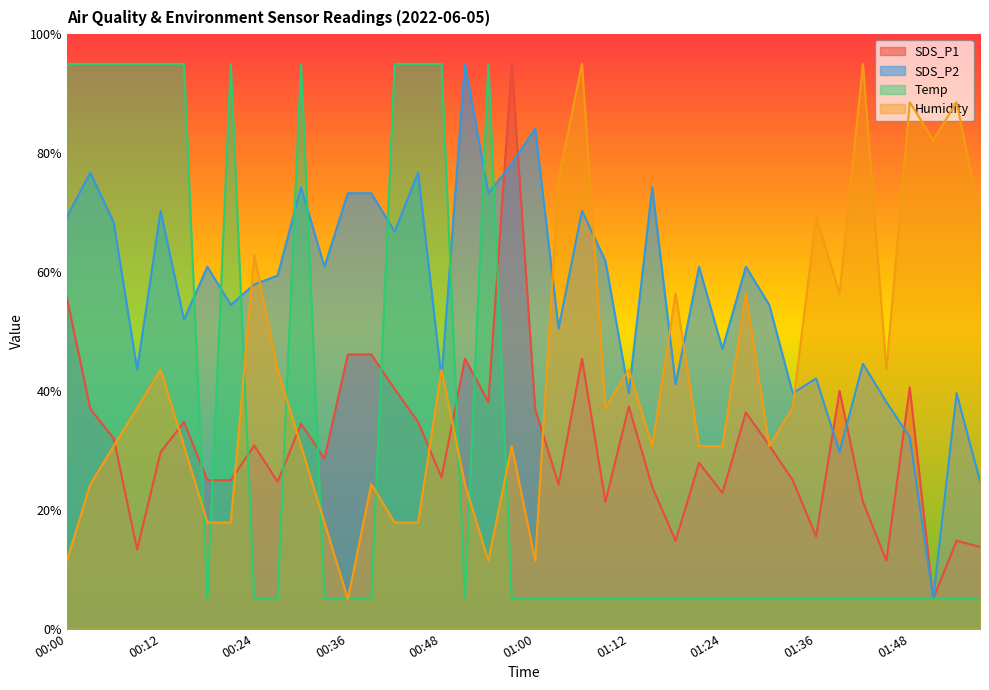

Which series has the largest total across all categories?

SDS_P2